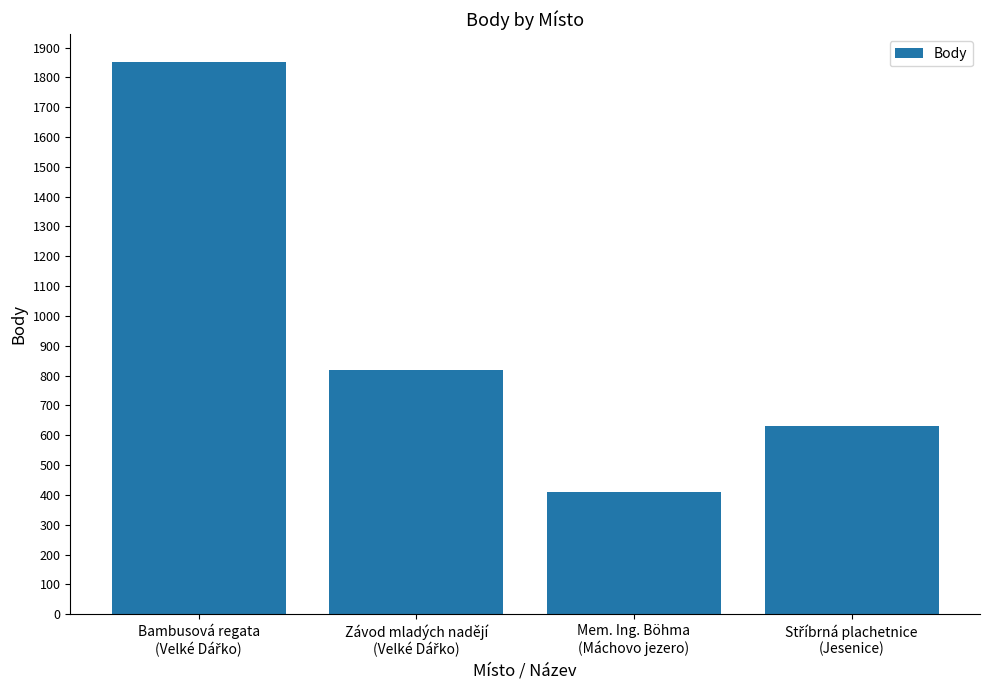

What is the minimum value shown in the chart?

410